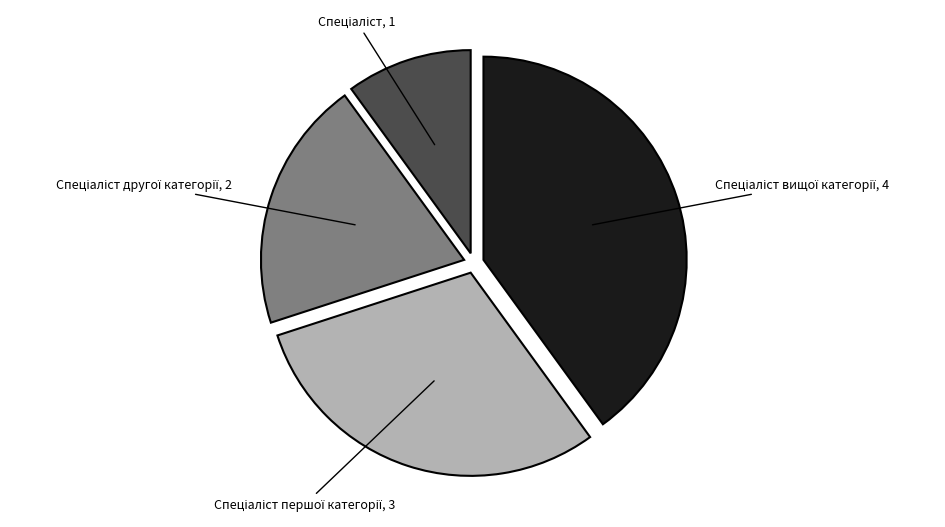

Is there a majority slice in this chart?

No